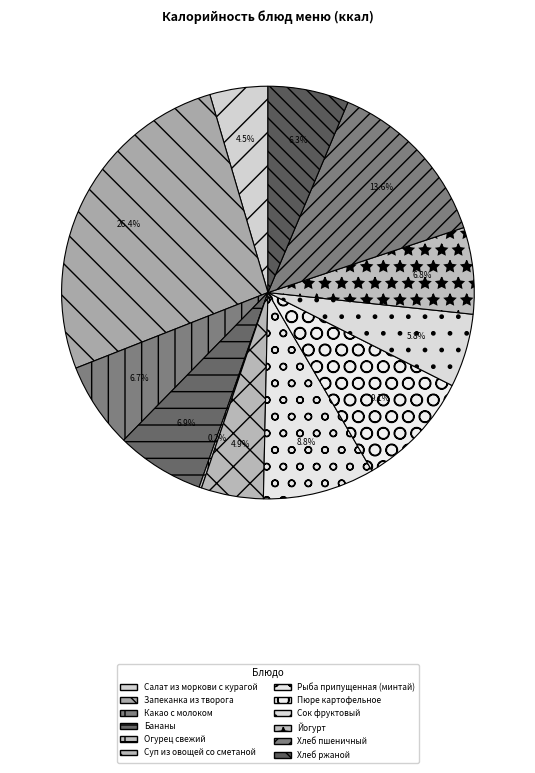

Which slice is the smallest?

ОГУРЕЦ СВЕЖИЙ